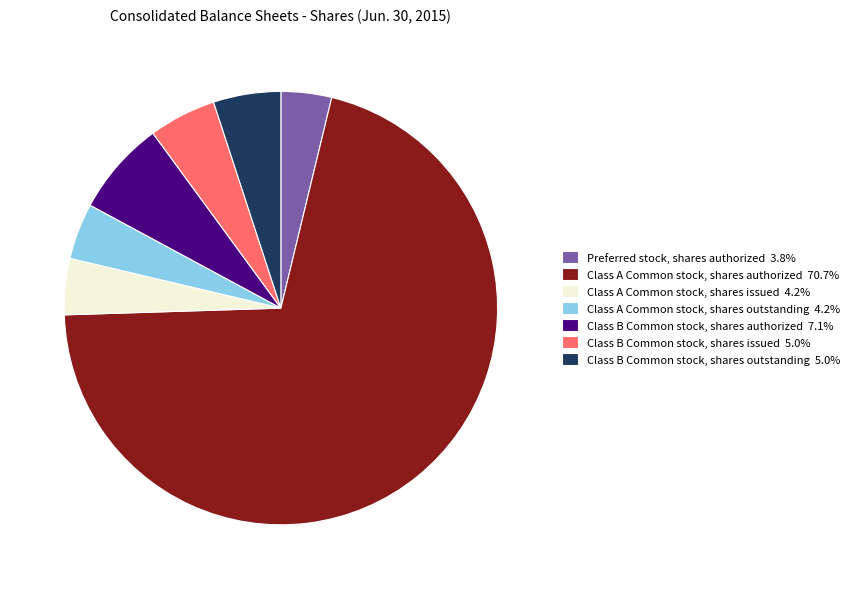

Approximately how many times larger is the value at Class B Common stock, shares issued 5.0% compared to Class A Common stock, shares issued 4.2%?

1.2